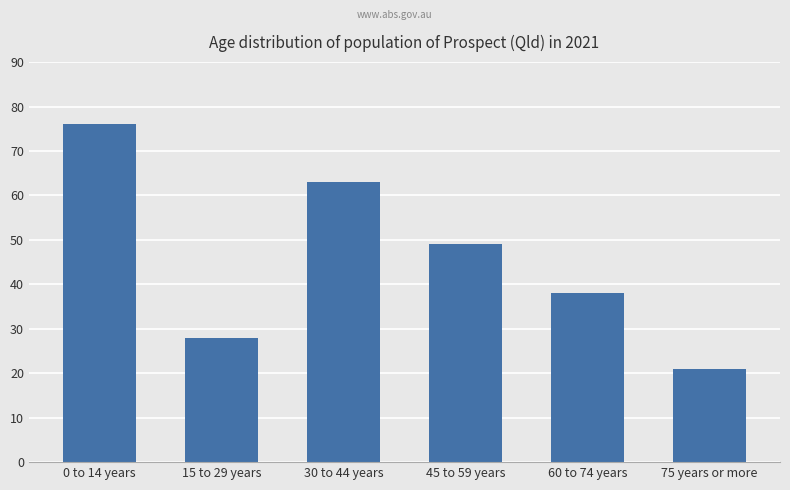

Which label corresponds to the largest value in the chart?

0 to 14 years